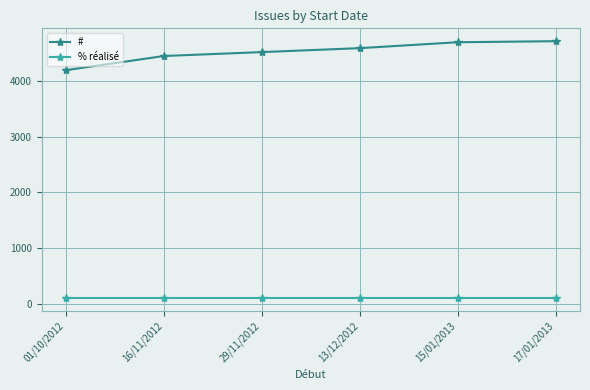

True or false: # has more than 2 points higher than both neighbors.

False